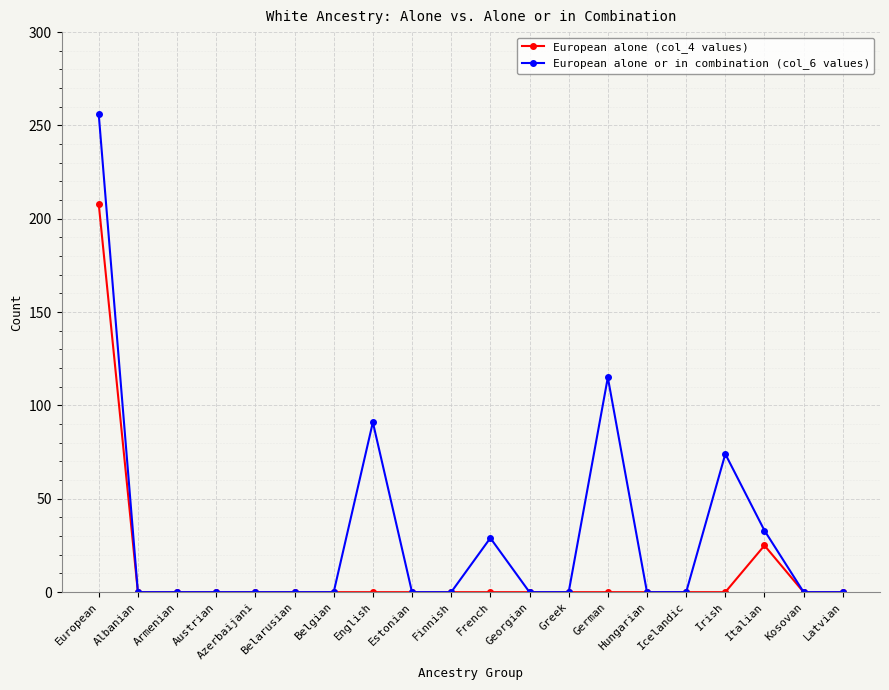

What is the maximum value for European alone (col_4 values)?

208